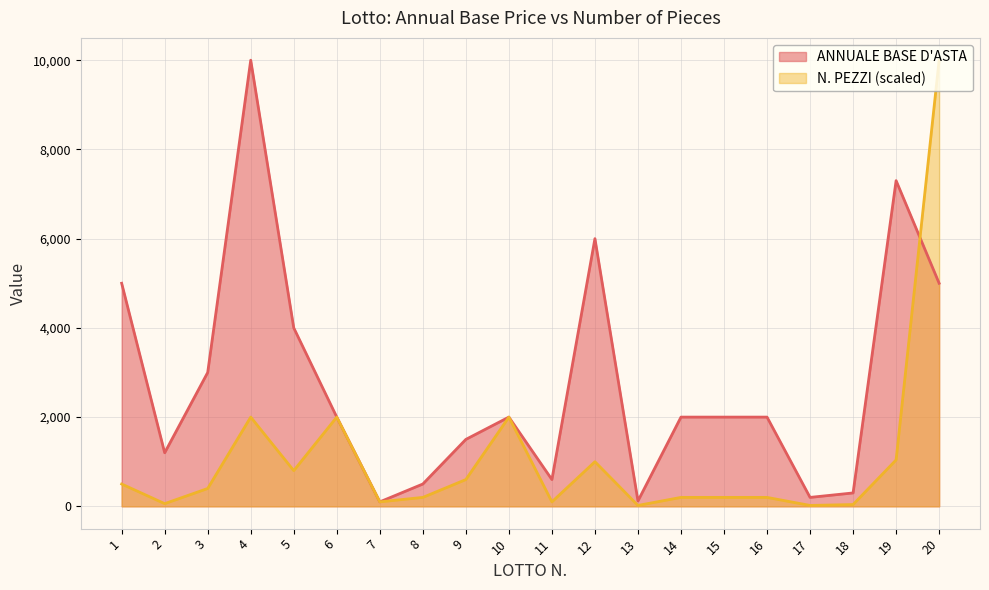

The ANNUALE BASE D'ASTA series shows 3512 at 14. True or false?

False